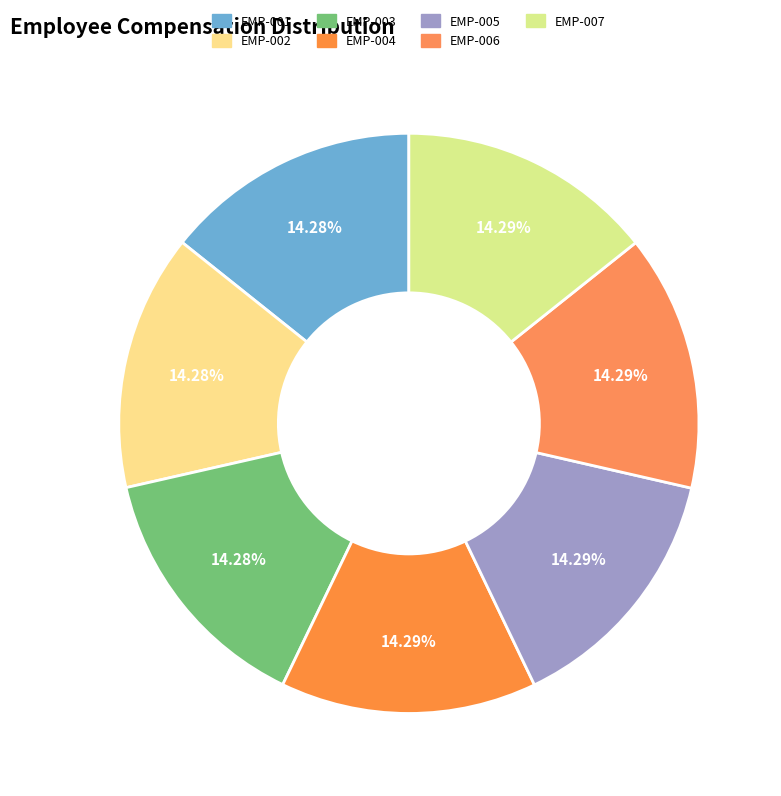

Count the number of slices in the pie.

7